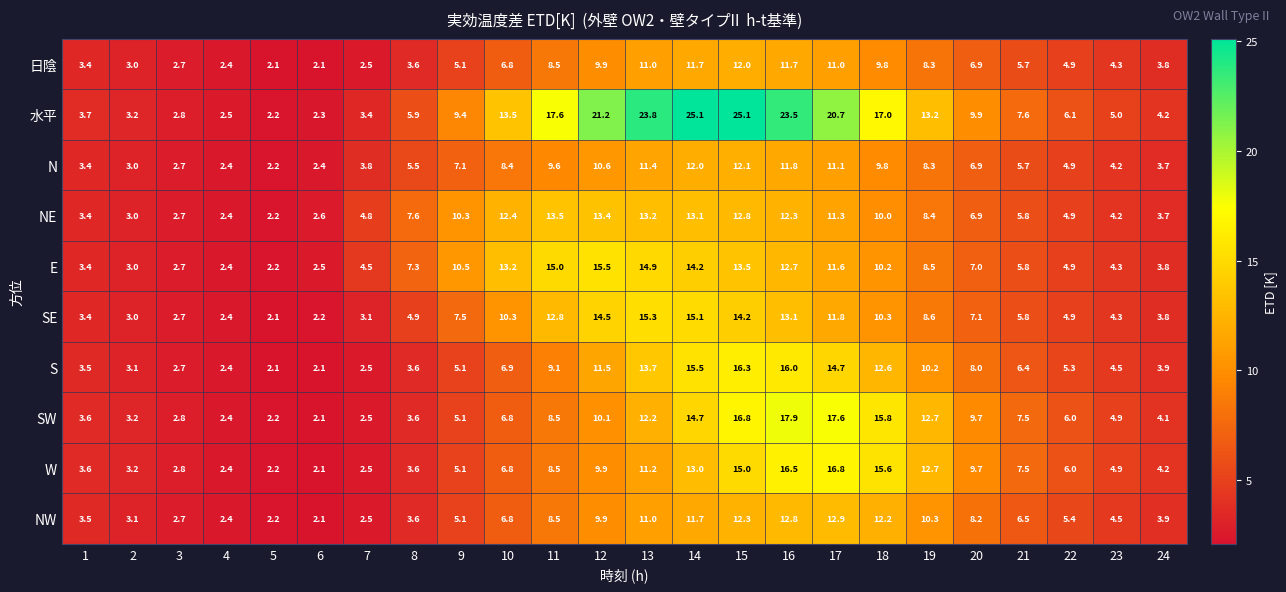

Rank the series by their maximum value, from lowest to highest.

日陰, N, NW, NE, SE, E, S, W, SW, 水平